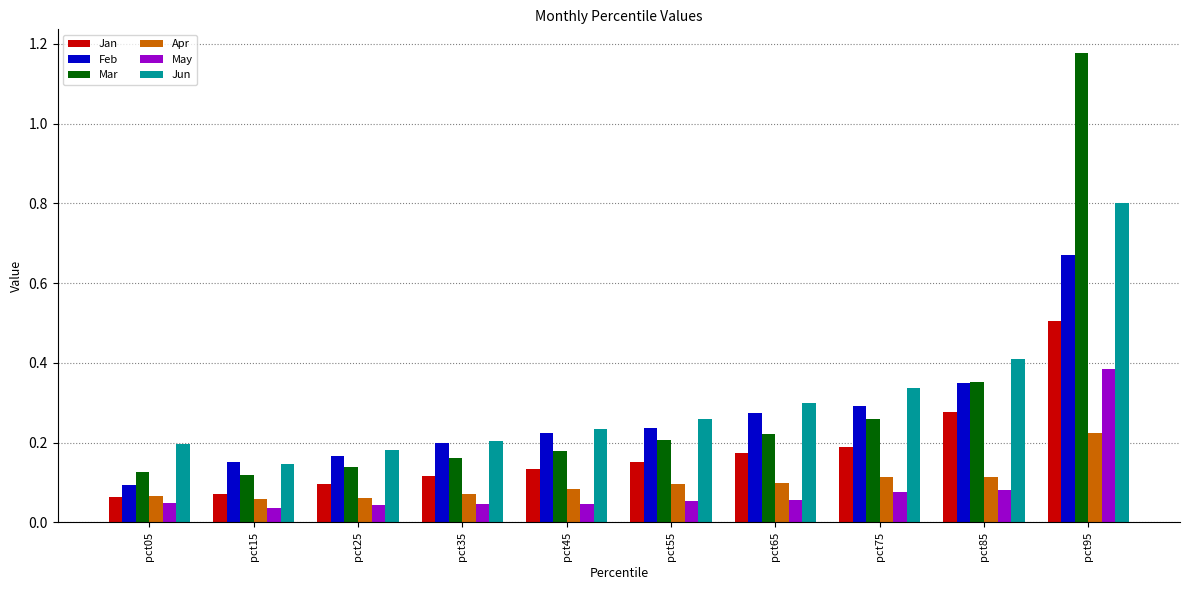

Which label corresponds to the largest value in the chart?

pct95